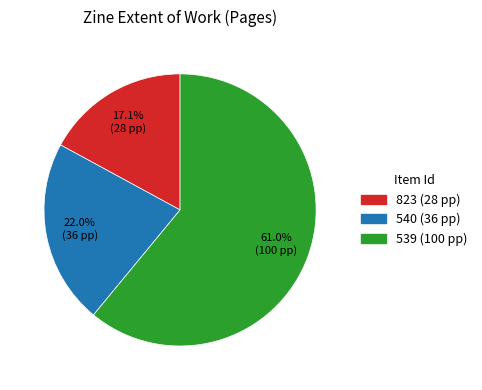

Which has a higher value, 823 or 539?

539